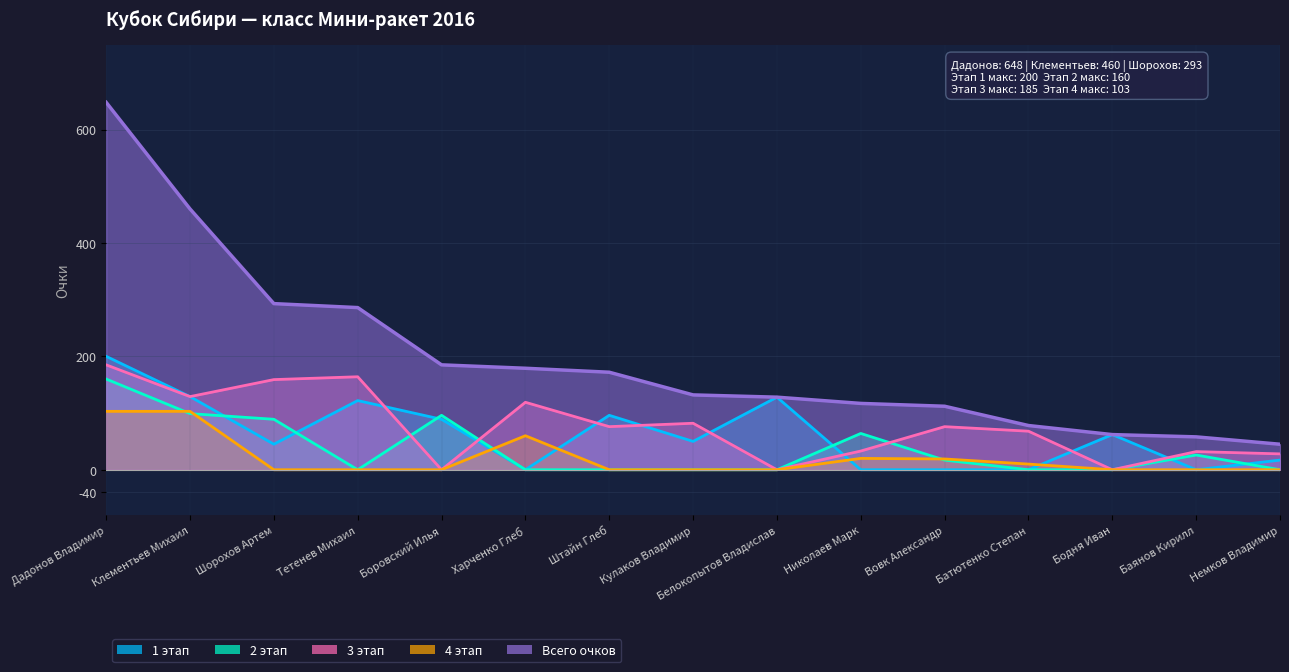

How many lines are shown in the chart?

5